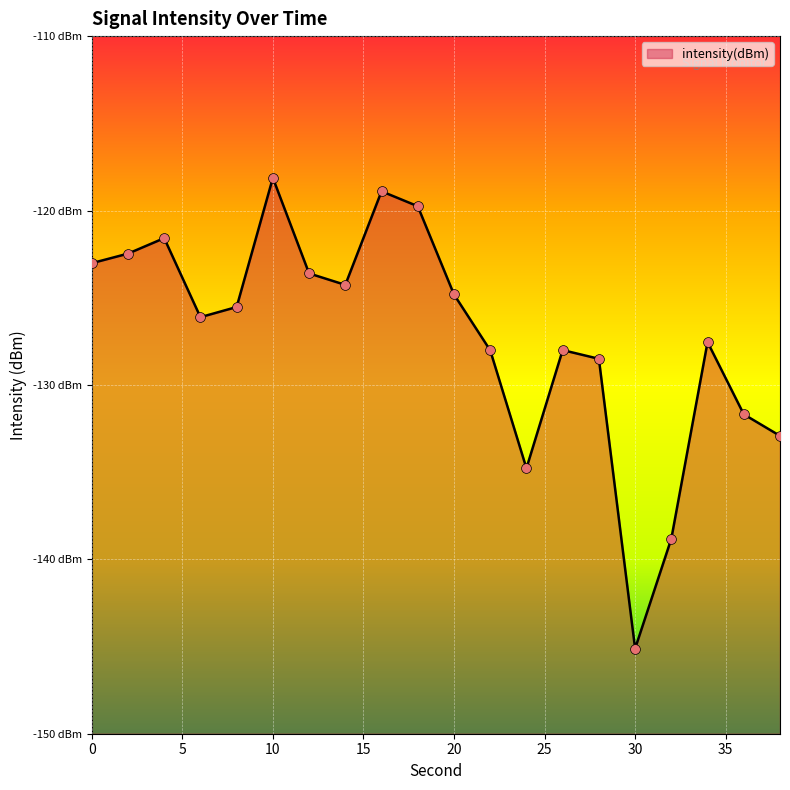

Which has a higher value, 20 or 28?

20